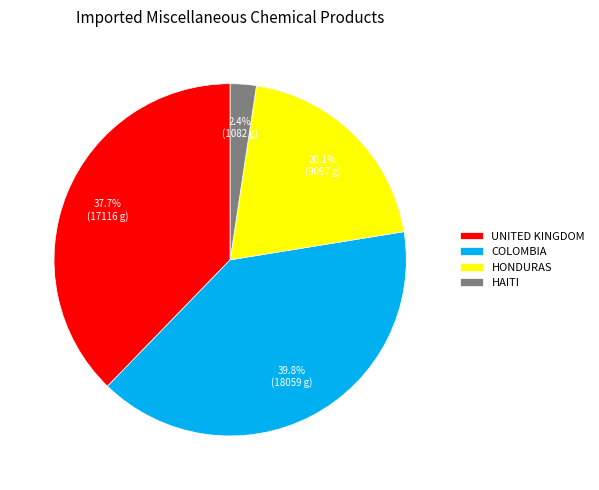

What percentage is NOT represented by COLOMBIA?

60.2%